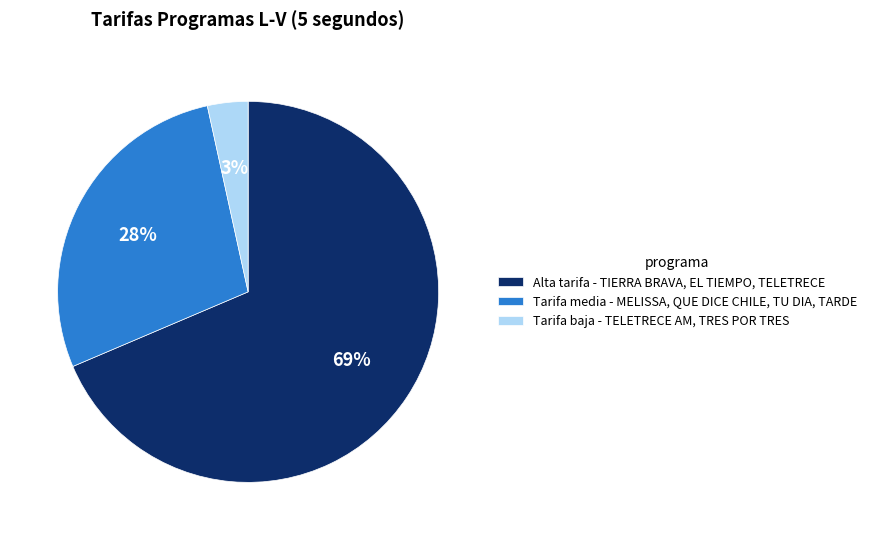

Which slice is the largest?

Alta tarifa - TIERRA BRAVA, EL TIEMPO, TELETRECE